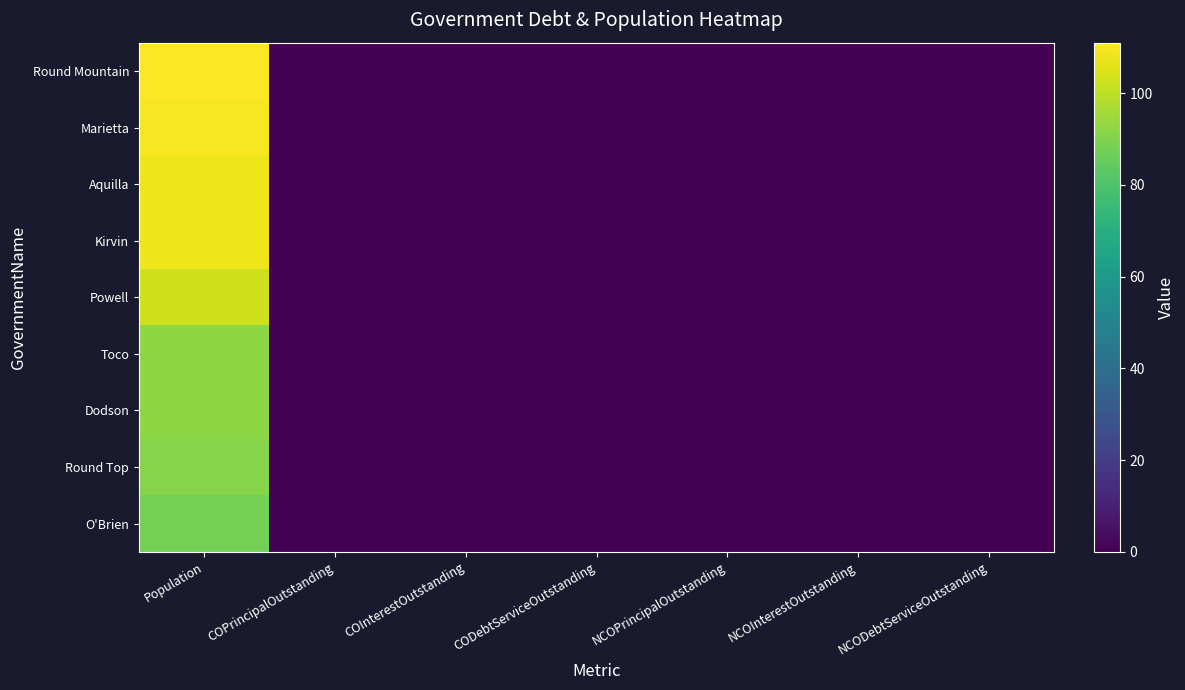

List the series in order of their peak value, lowest first.

O'Brien, Round Top, Toco, Dodson, Powell, Aquilla, Kirvin, Marietta, Round Mountain